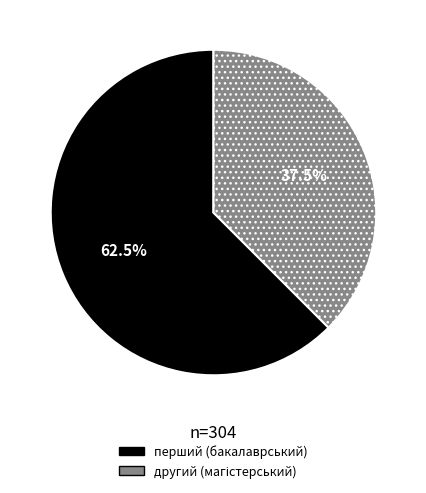

Is there any slice that represents more than half of the pie?

Yes